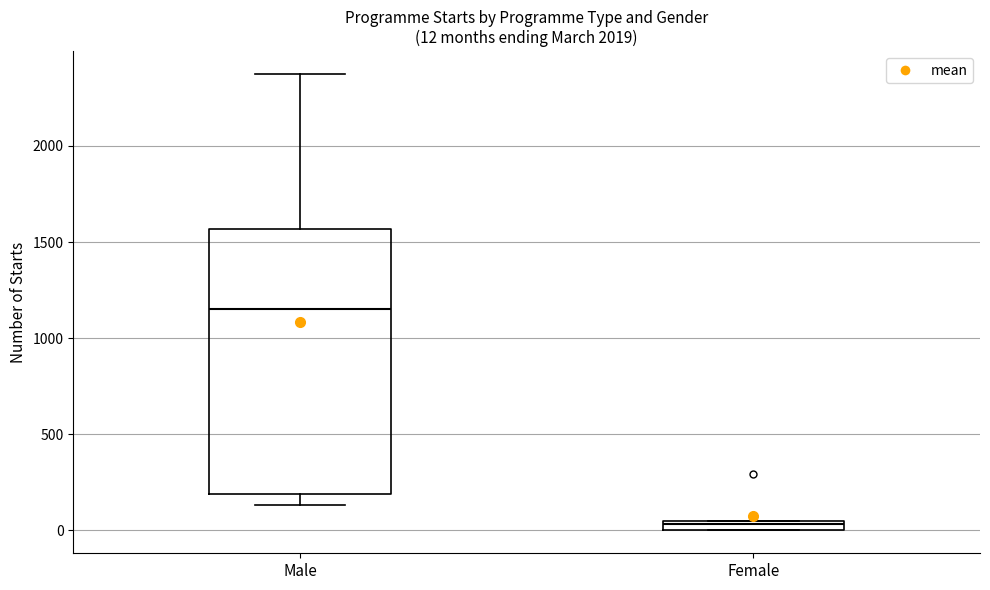

Comparing the boxes themselves (not the whiskers), which one is the tallest?

Male